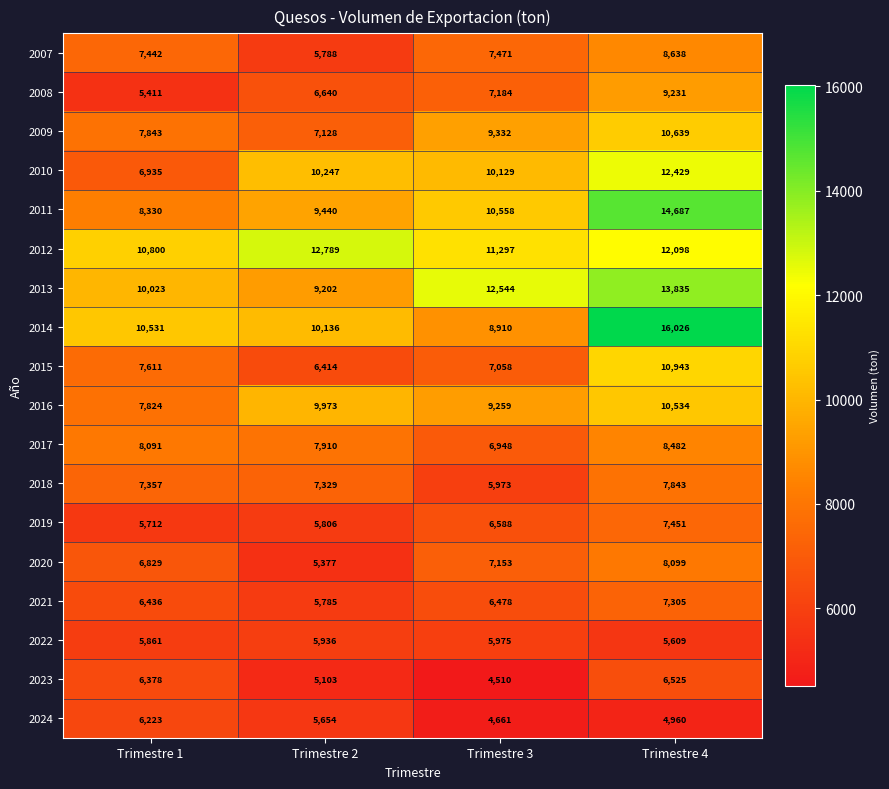

Which series changed the most between Trimestre 1 and Trimestre 4?

2011